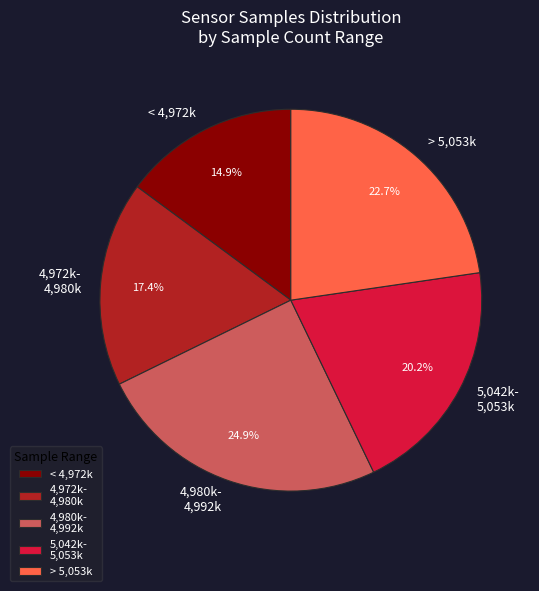

Approximately how many times larger is the value at 4,972k- 4,980k compared to < 4,972k?

1.2